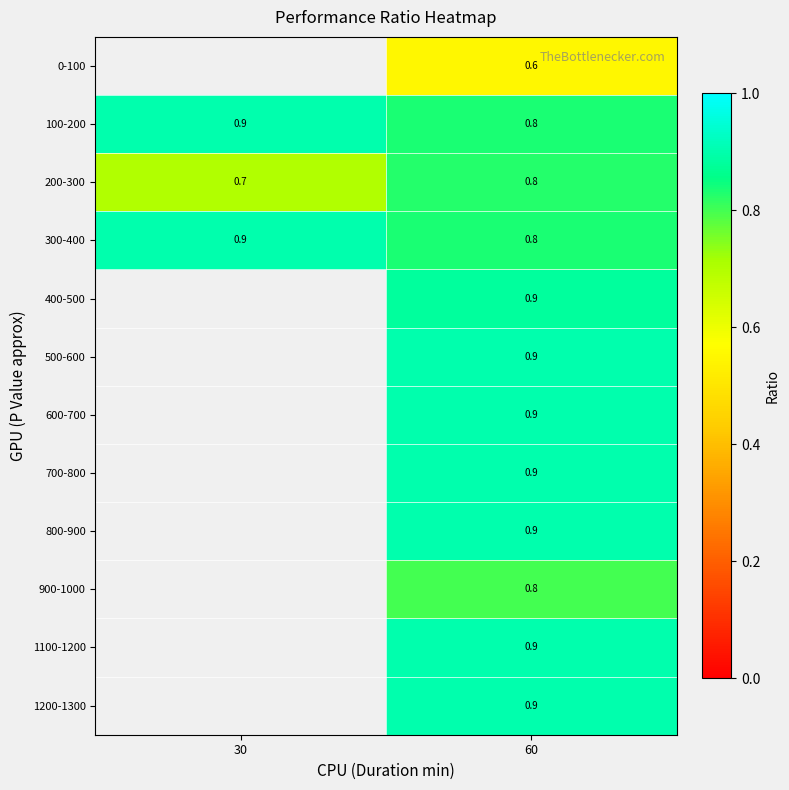

The value of 1100-1200 at 60 is 0.9. True or false?

True